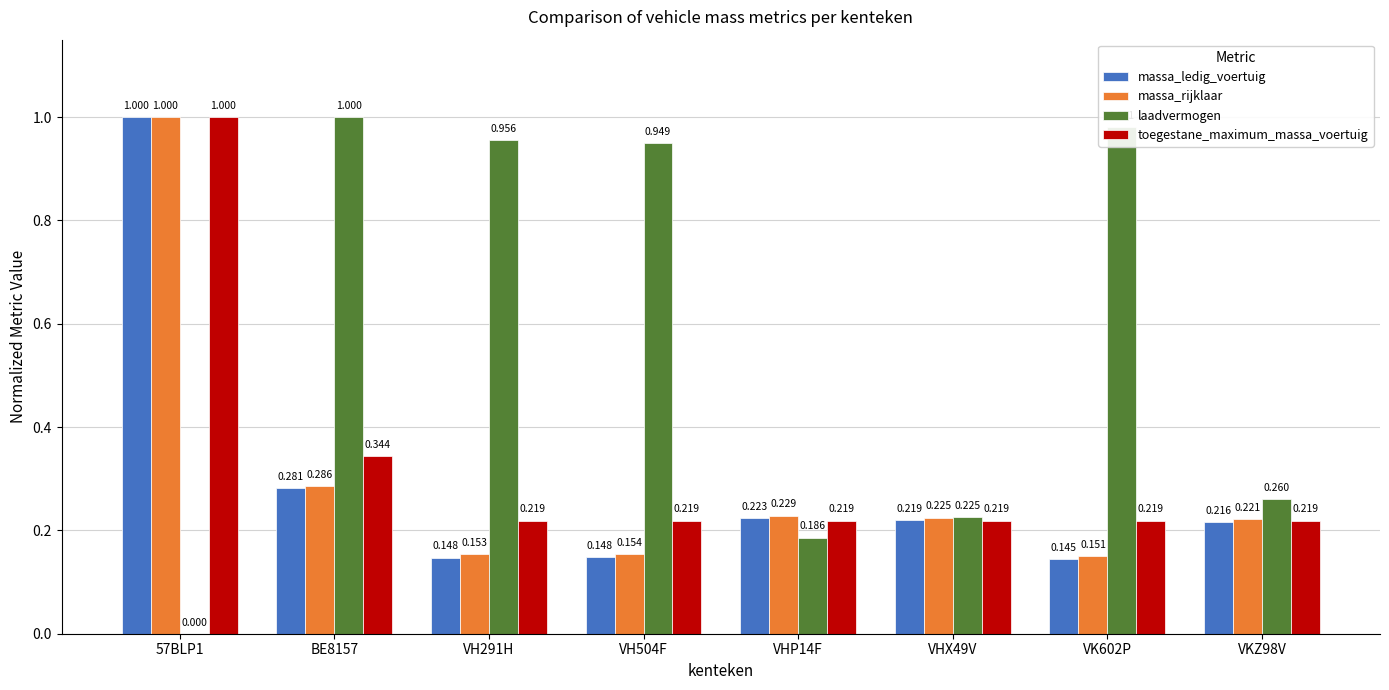

Is the value of massa_ledig_voertuig at VHP14F greater than the value of toegestane_maximum_massa_voertuig at VHX49V?

Yes